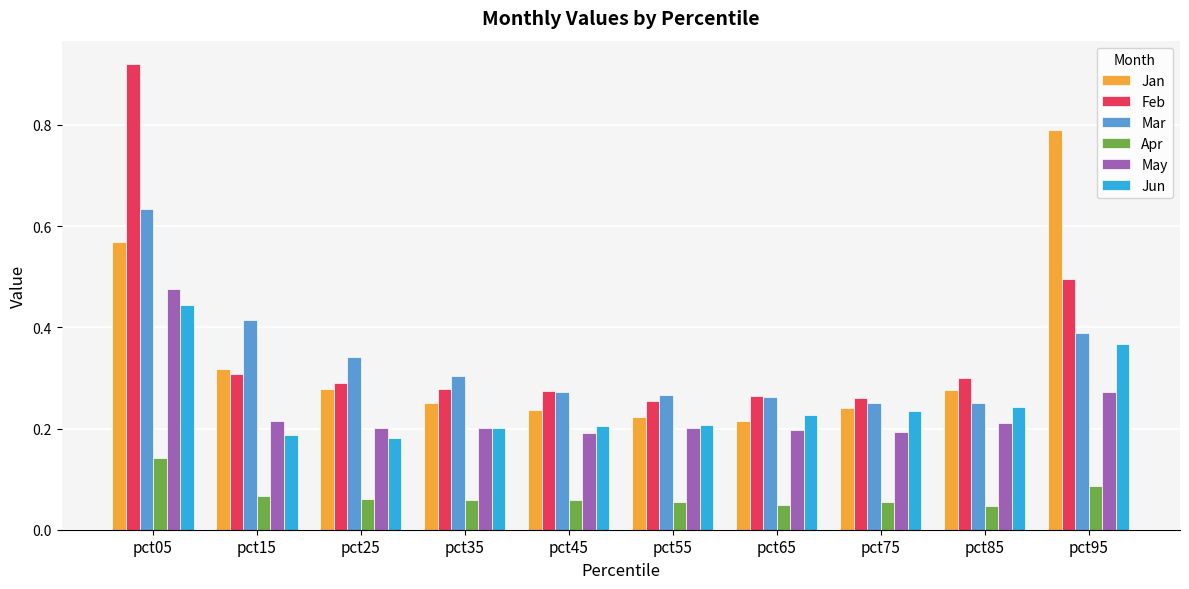

Count the number of data series in this chart.

6